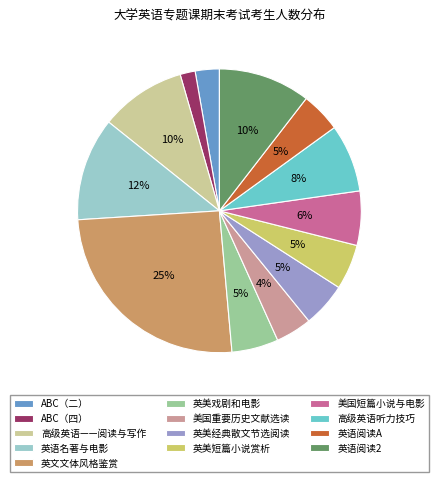

Which has a higher value, 英语名著与电影 or 英美短篇小说赏析?

英语名著与电影